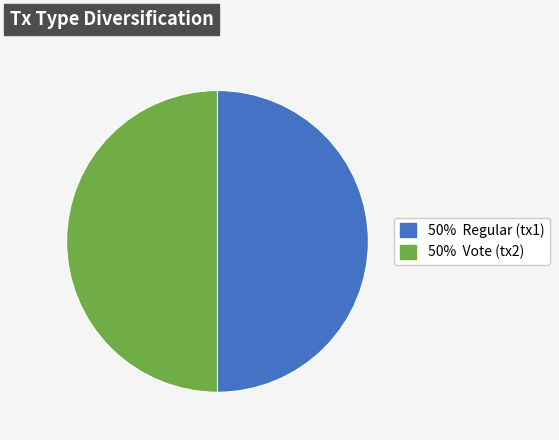

Count the number of slices in the pie.

2